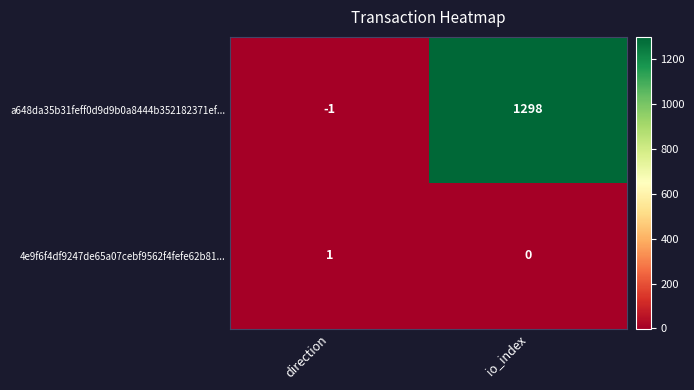

Where is a648da35b31feff0d9d9b0a8444b352182371ef... nearest to the value 648?

direction